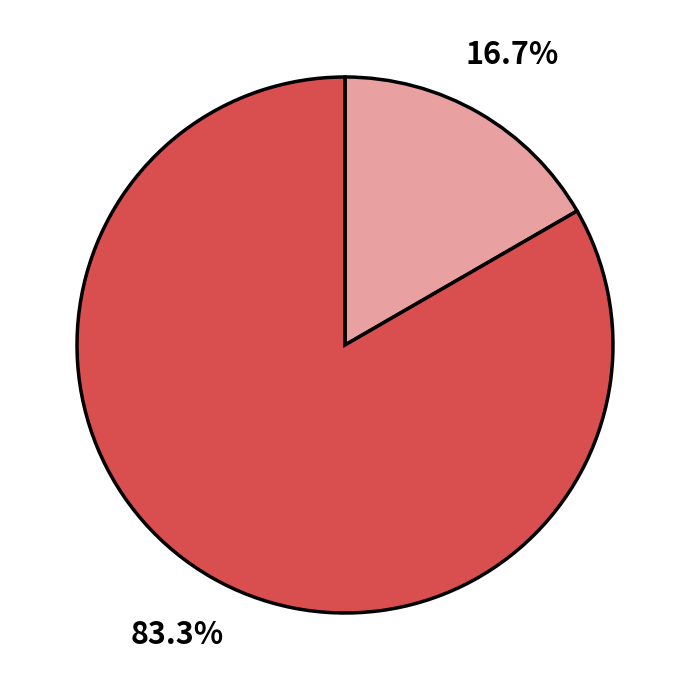

Is there any slice that represents more than half of the pie?

Yes